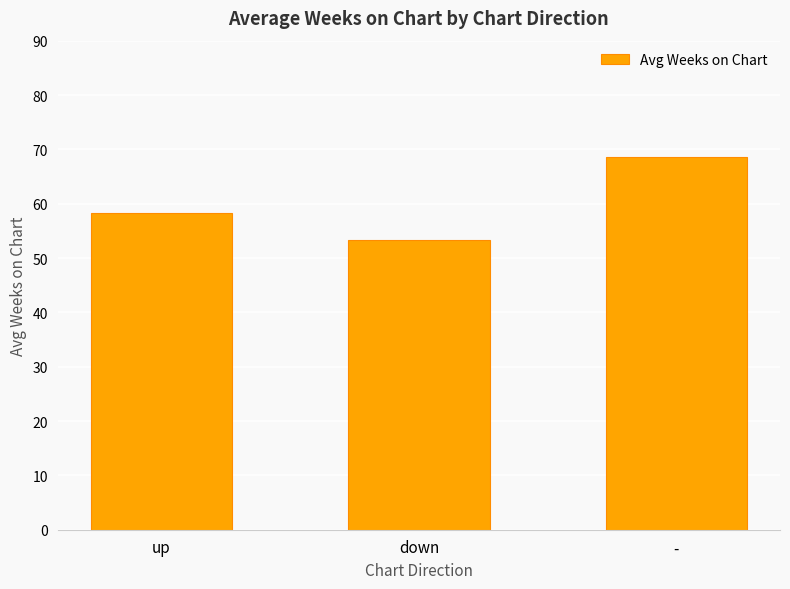

Between - and down, which is larger?

-